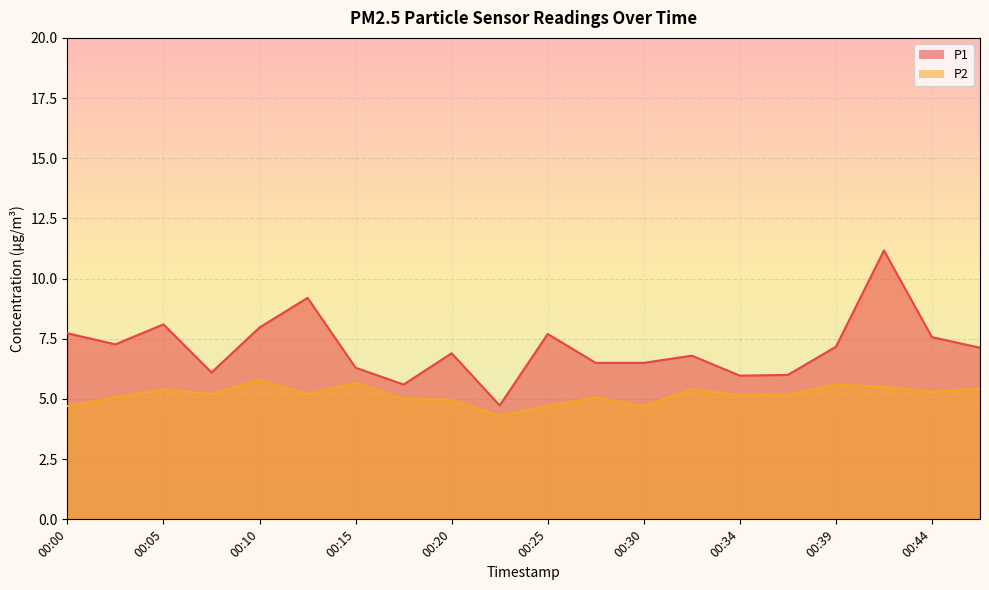

At how many categories does at least one series exceed 10?

1